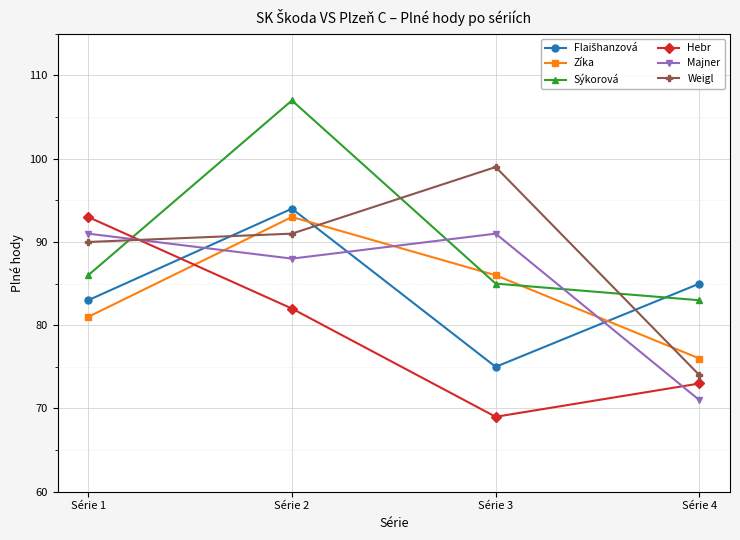

Is the value of Weigl at Série 3 greater than the value of Sýkorová at Série 3?

Yes